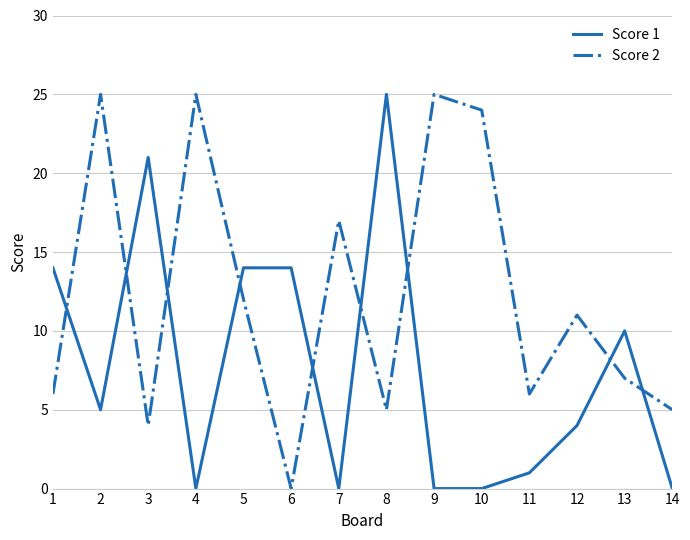

Is this an area chart (filled region under the line)?

No